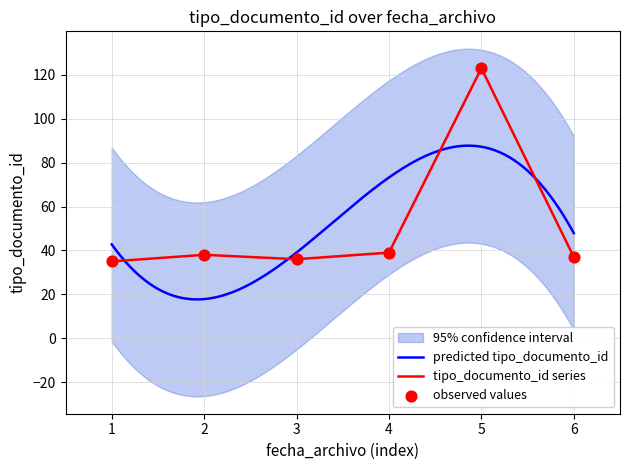

True or false: tipo_documento_id series has a value of 37 at 6.

True